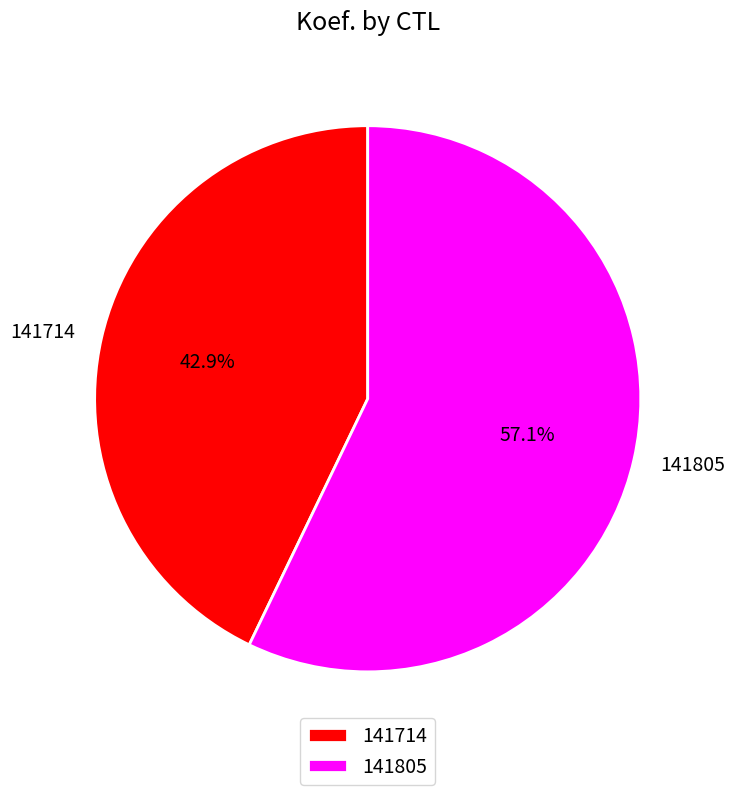

What is the largest slice in the pie chart?

141805